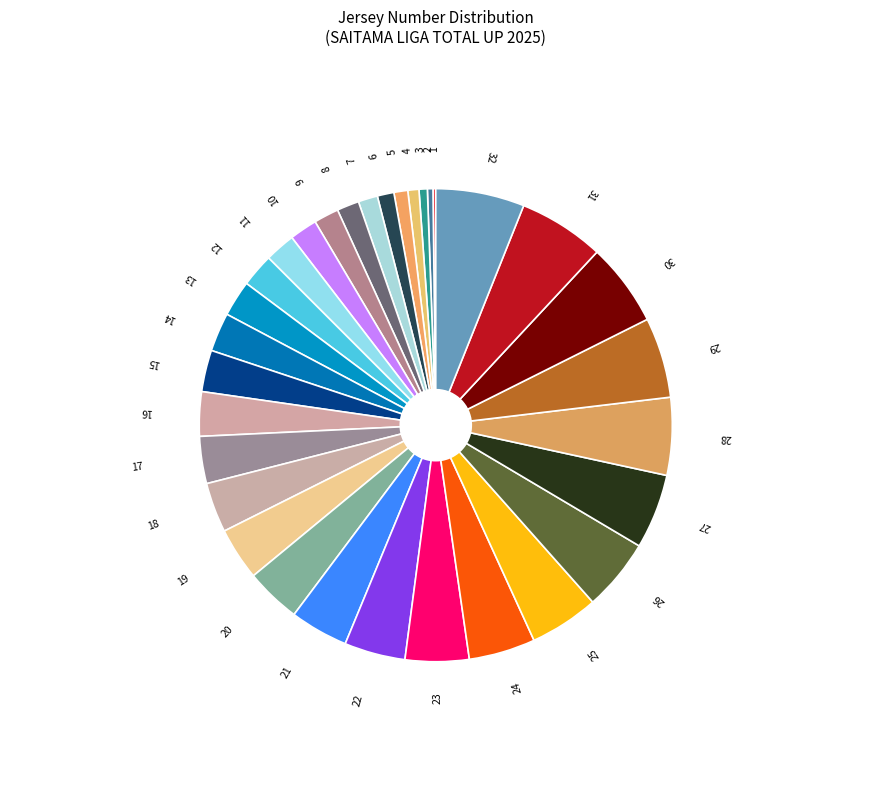

Does any single category account for the majority?

No